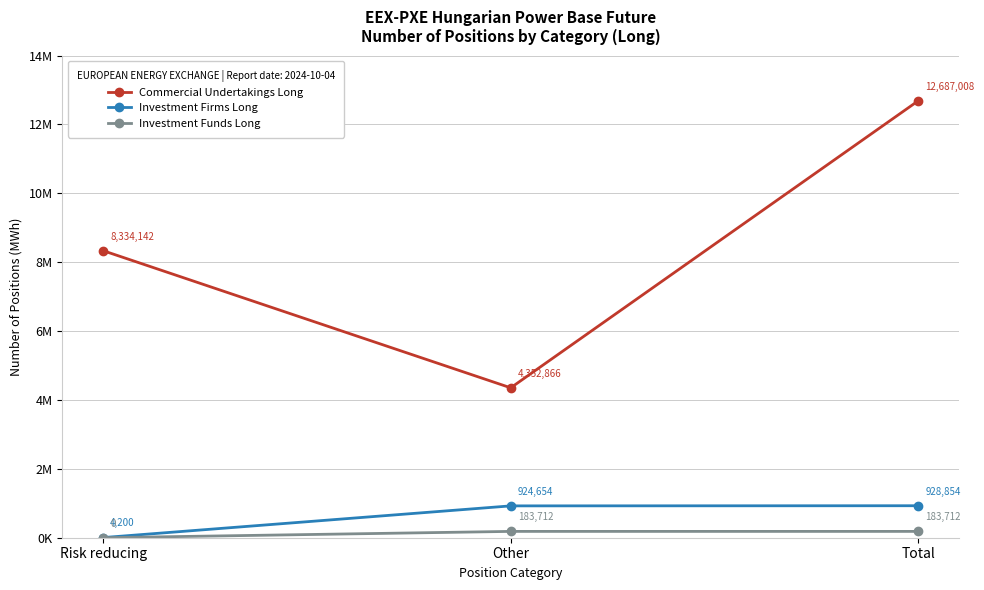

Reading left to right, what are all the values shown in this chart?

Commercial Undertakings Long: Risk reducing=8334142	Other=4352866	Total=12687008
Investment Firms Long: Risk reducing=4200	Other=924654	Total=928854
Investment Funds Long: Risk reducing=0	Other=183712	Total=183712